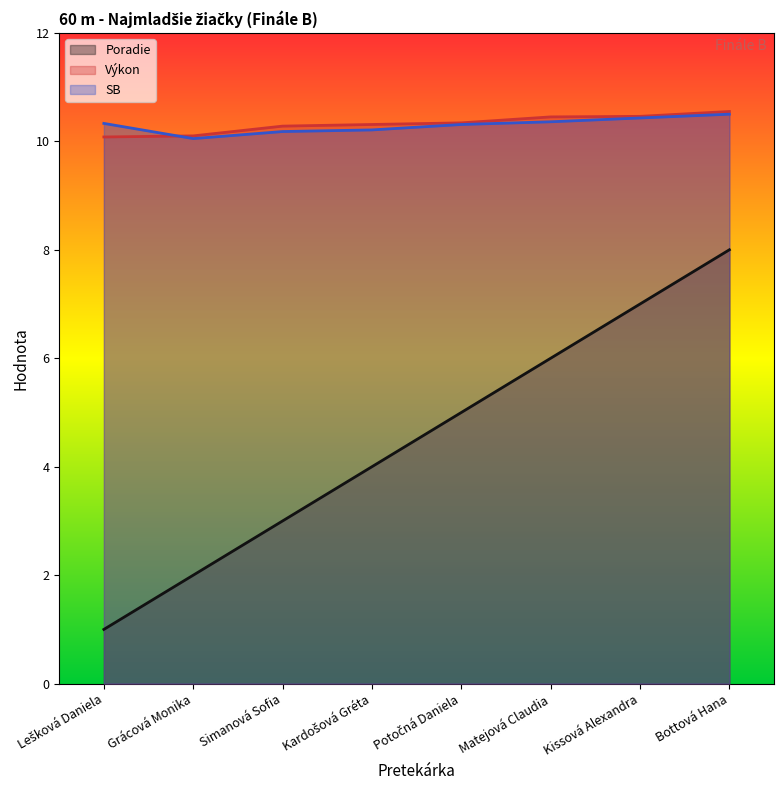

List the series in order of their peak value, lowest first.

Poradie, SB, Výkon